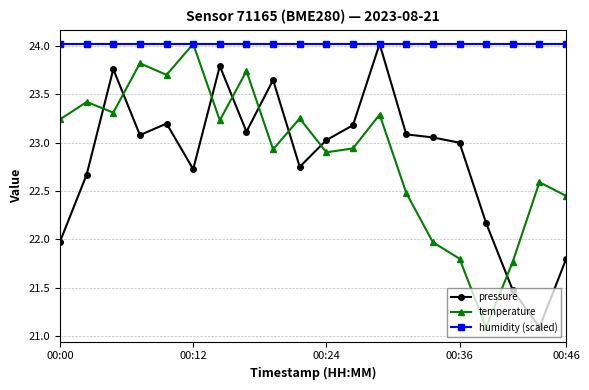

After their last crossing, which series has the higher values: pressure or temperature?

temperature